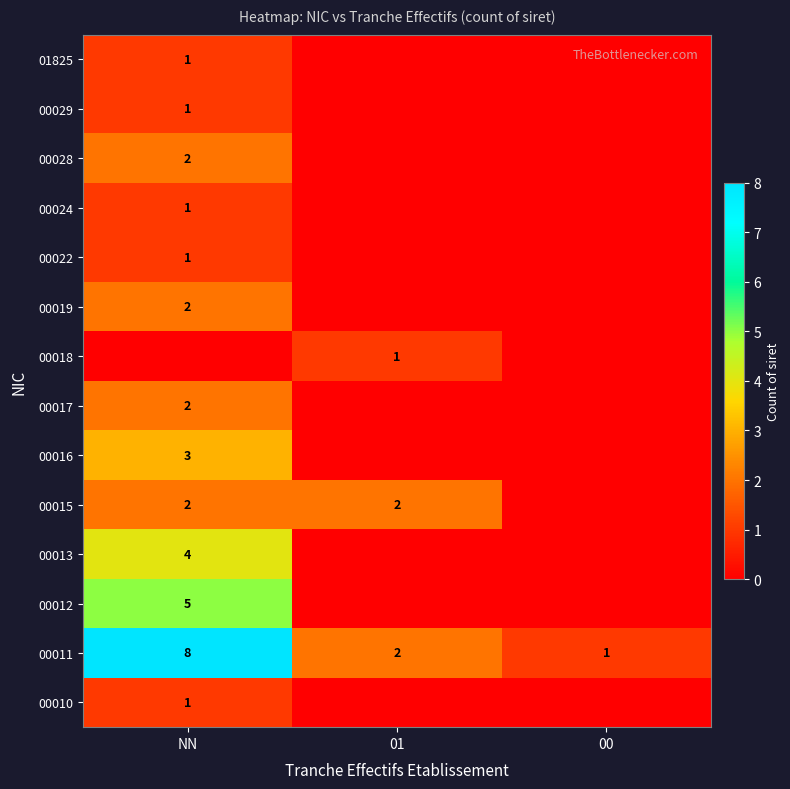

Which has a higher value, 01 or NN?

NN